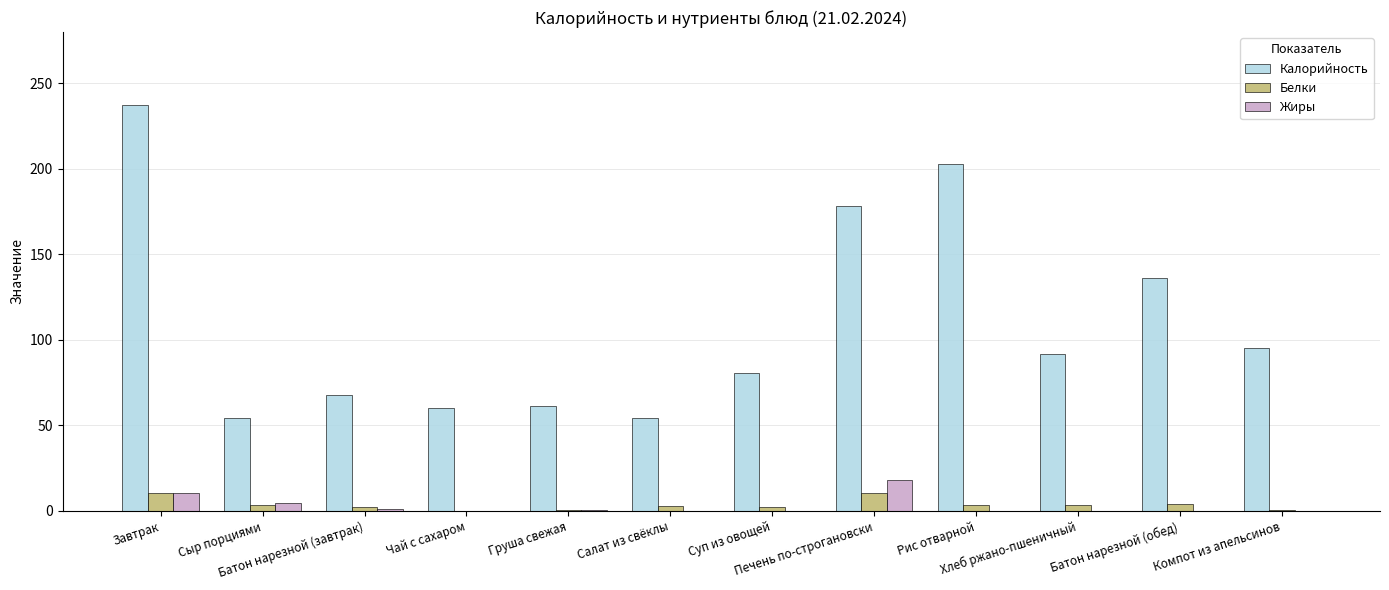

Which label corresponds to the largest value in the chart?

Завтрак